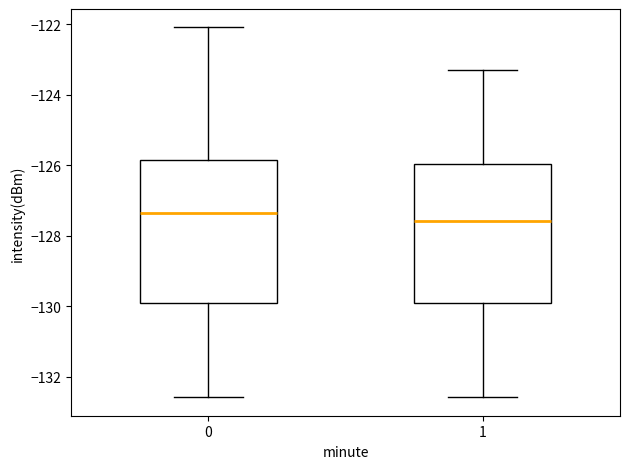

Where is the upper edge of the box at x = 1 on the y-axis? The values are not printed on the chart, so give them approximately, as read against the axis.

-126.0